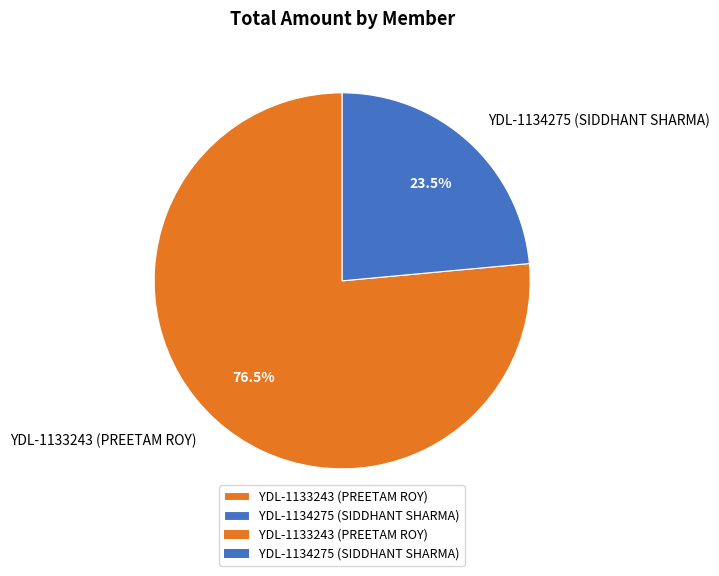

True or false: YDL-1133243 (PREETAM ROY) accounts for 88% of the total.

False